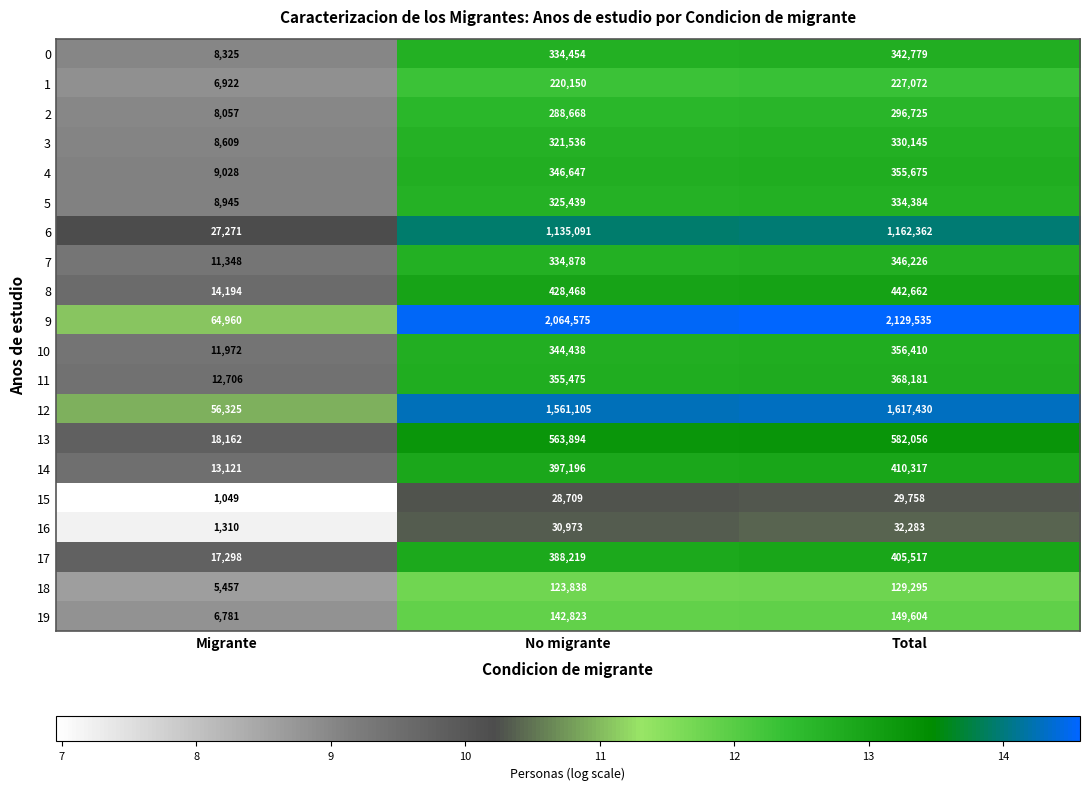

What is the average value of the 15 series?

19839